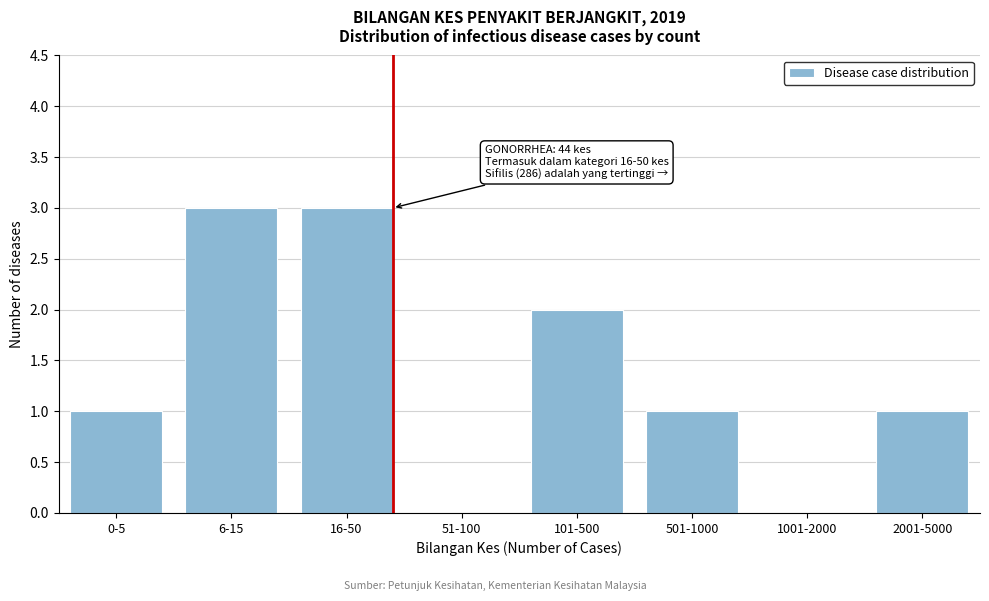

Reading left to right, extract all data points from this chart.

0-5=1	6-15=3	16-50=3	51-100=0	101-500=2	501-1000=1	1001-2000=0	2001-5000=1